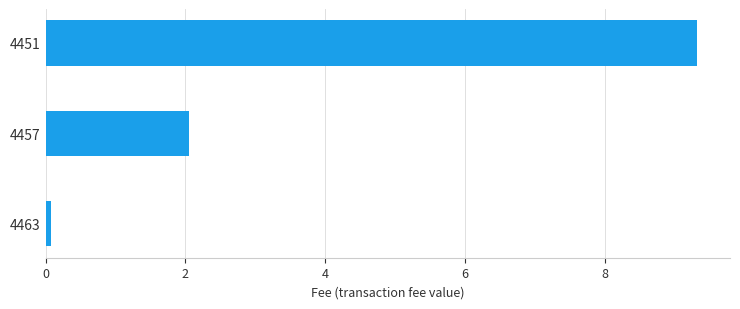

Reading top to bottom, transcribe all the data shown in this chart.

9.3	2.1	0.1